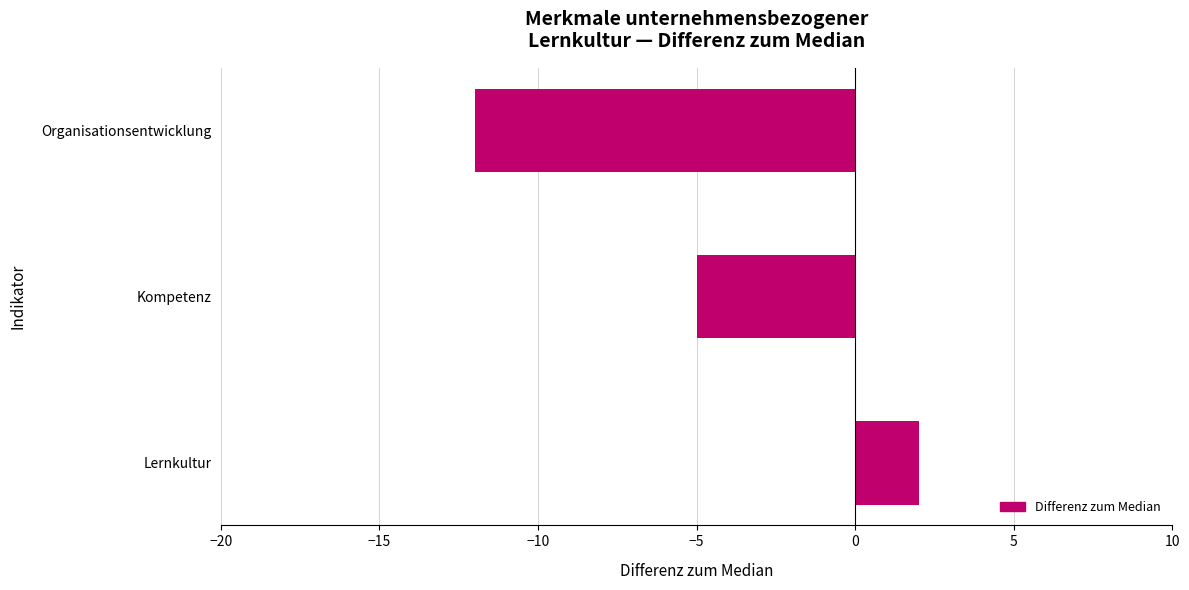

Reading bottom to top, transcribe all the data shown in this chart.

Lernkultur=2	Kompetenz=-5	Organisationsentwicklung=-12